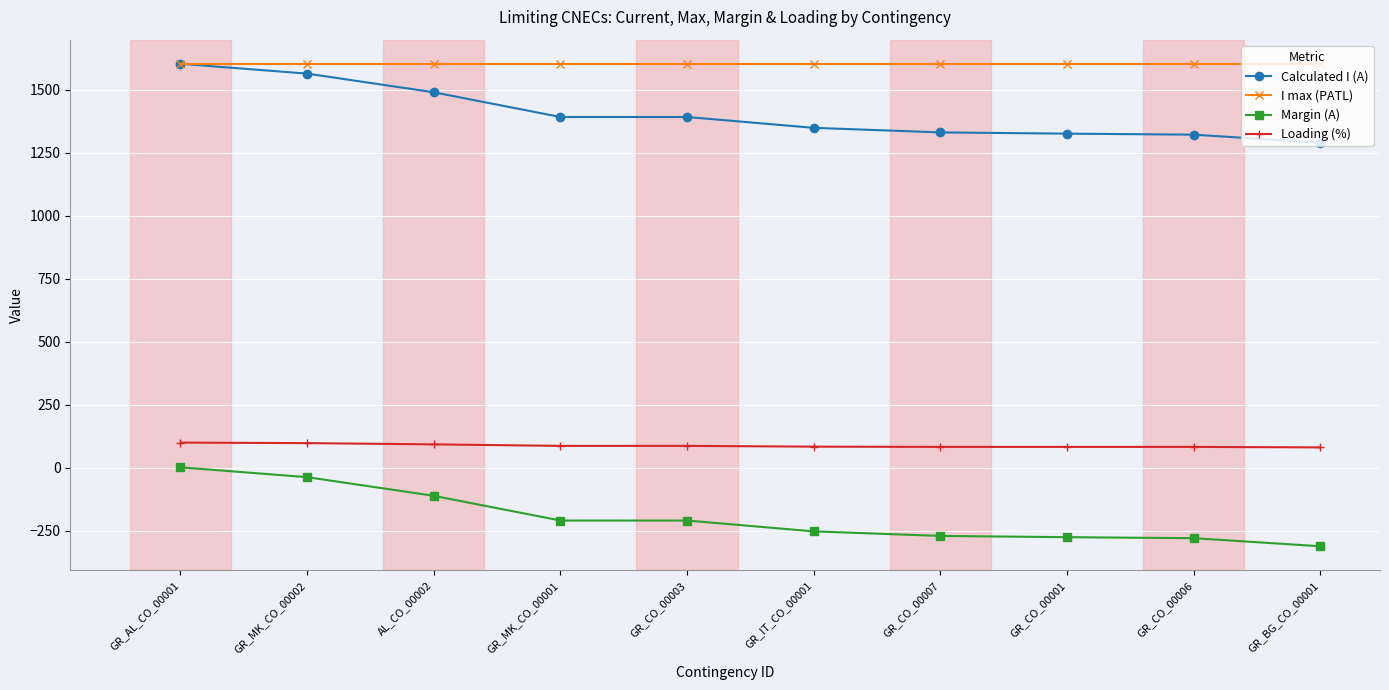

What position from the right is GR_IT_CO_00001?

5